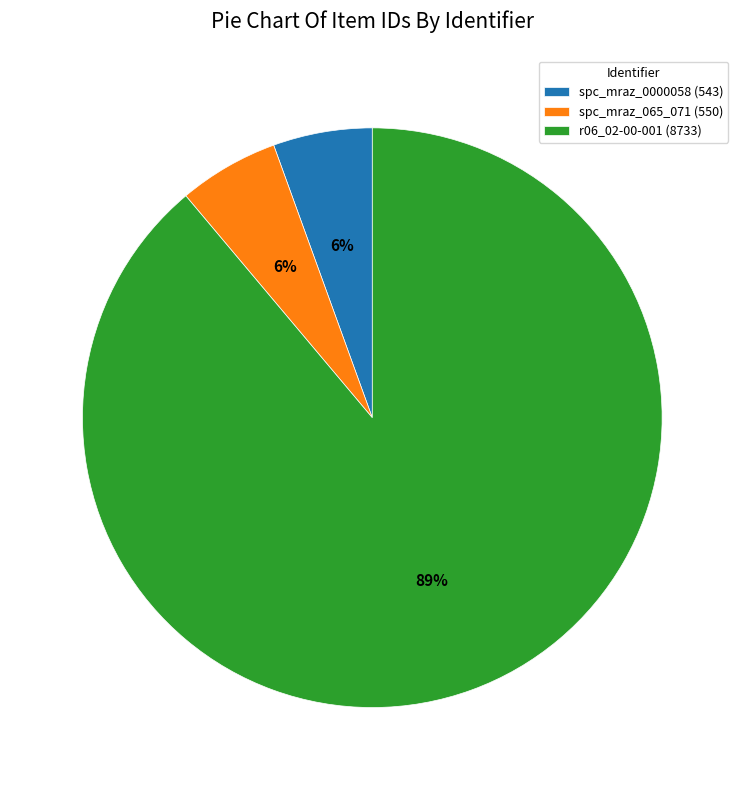

To the nearest percent, what is the combined percentage of spc_mraz_065_071 (550) and r06_02-00-001 (8733)?

94%